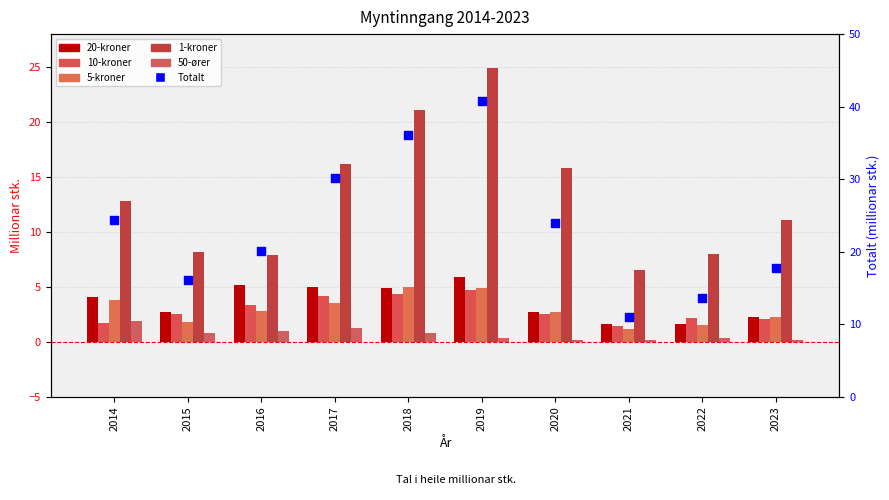

Which series contains the highest Y value?

Totalt